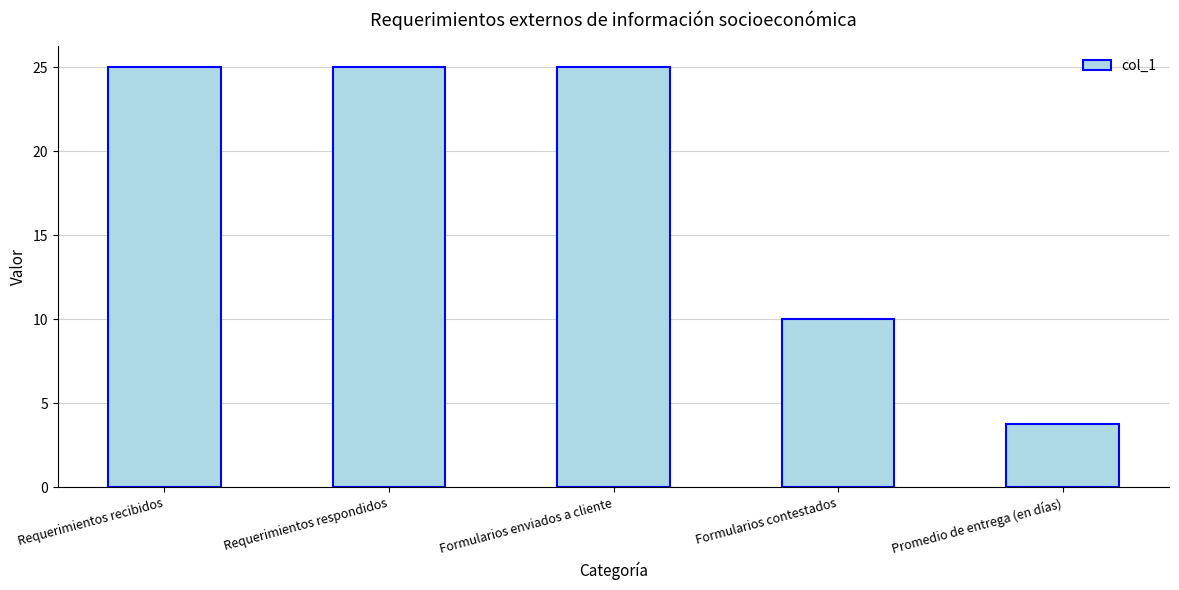

What is the difference between the maximum and minimum values?

21.2